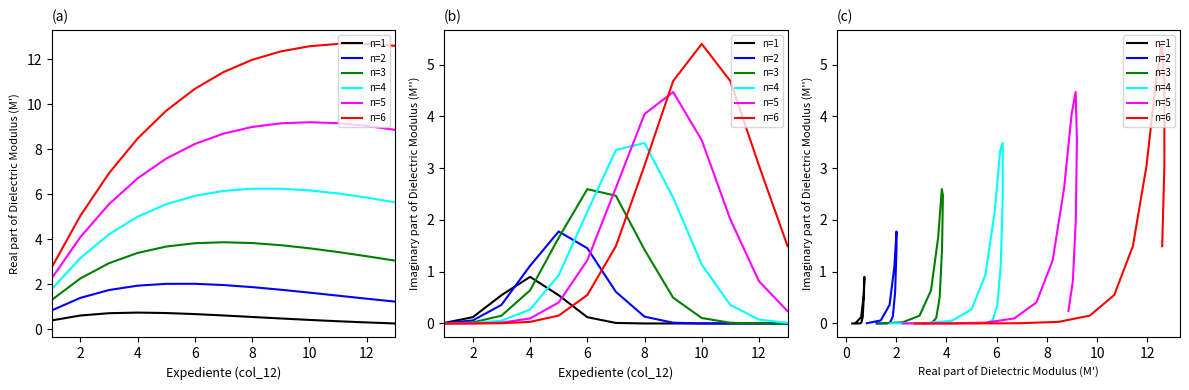

Does the chart display data point markers on the line(s)?

No